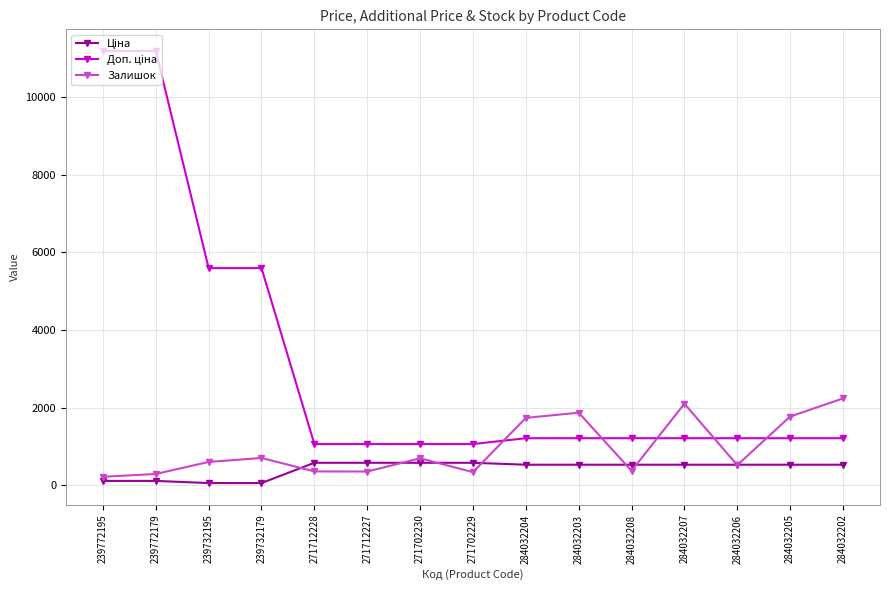

Does the chart have visible grid lines?

Yes